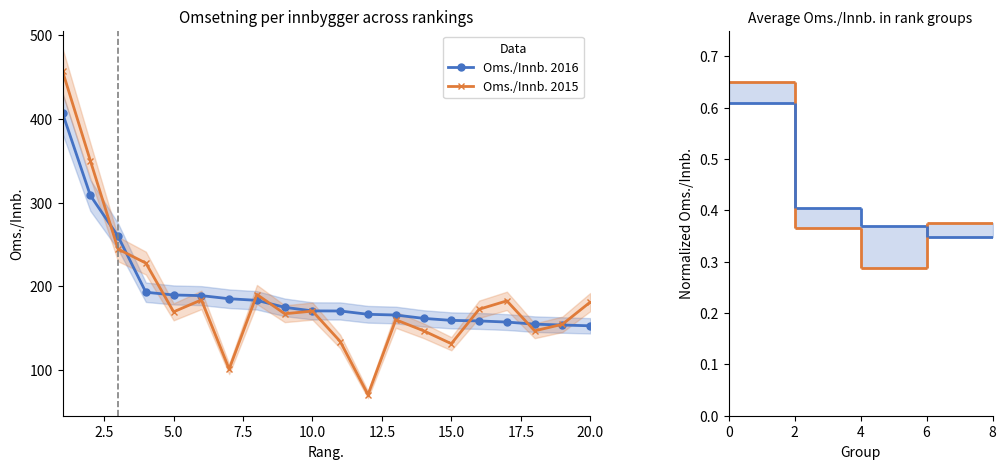

How many values in the Oms./Innb. 2015 series exceed 170?

10